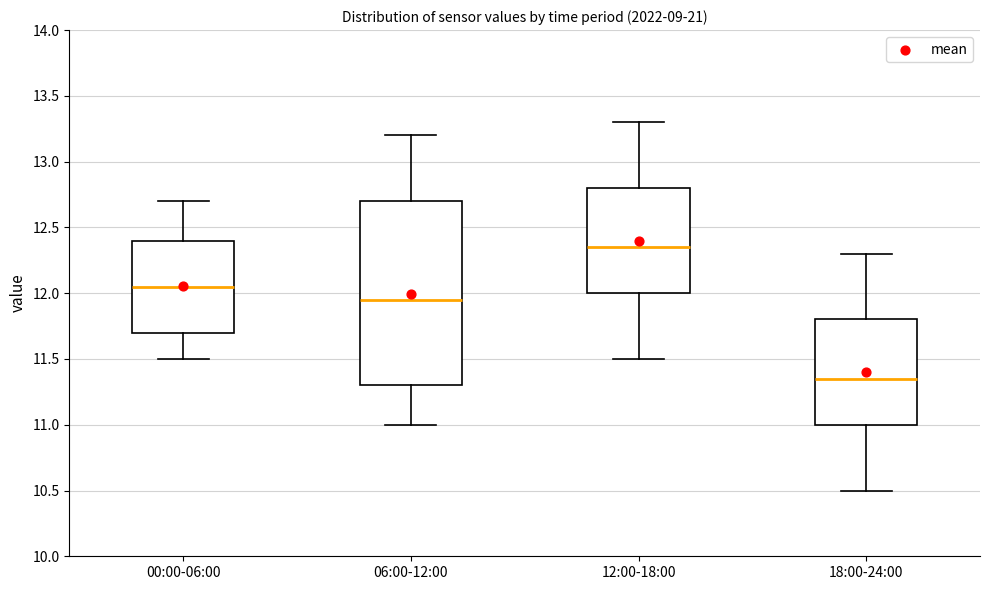

Which box is the tallest, from its lower edge to its upper edge?

06:00-12:00